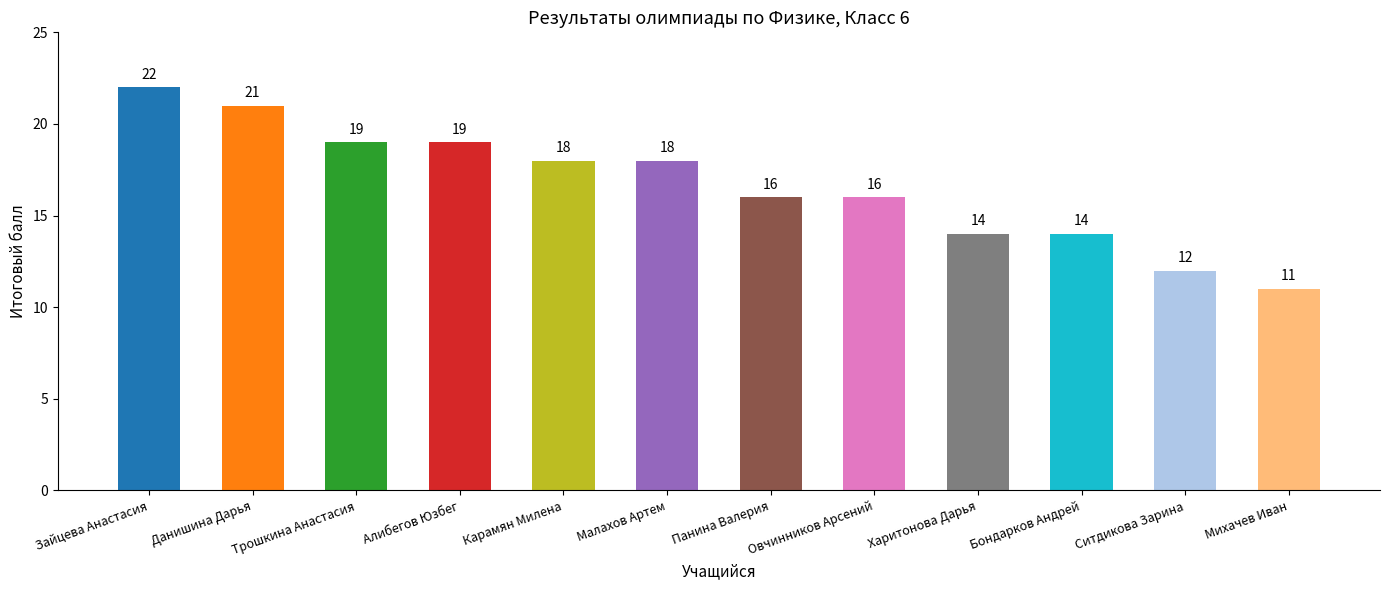

The value at Малахов Артем is 12. True or false?

False